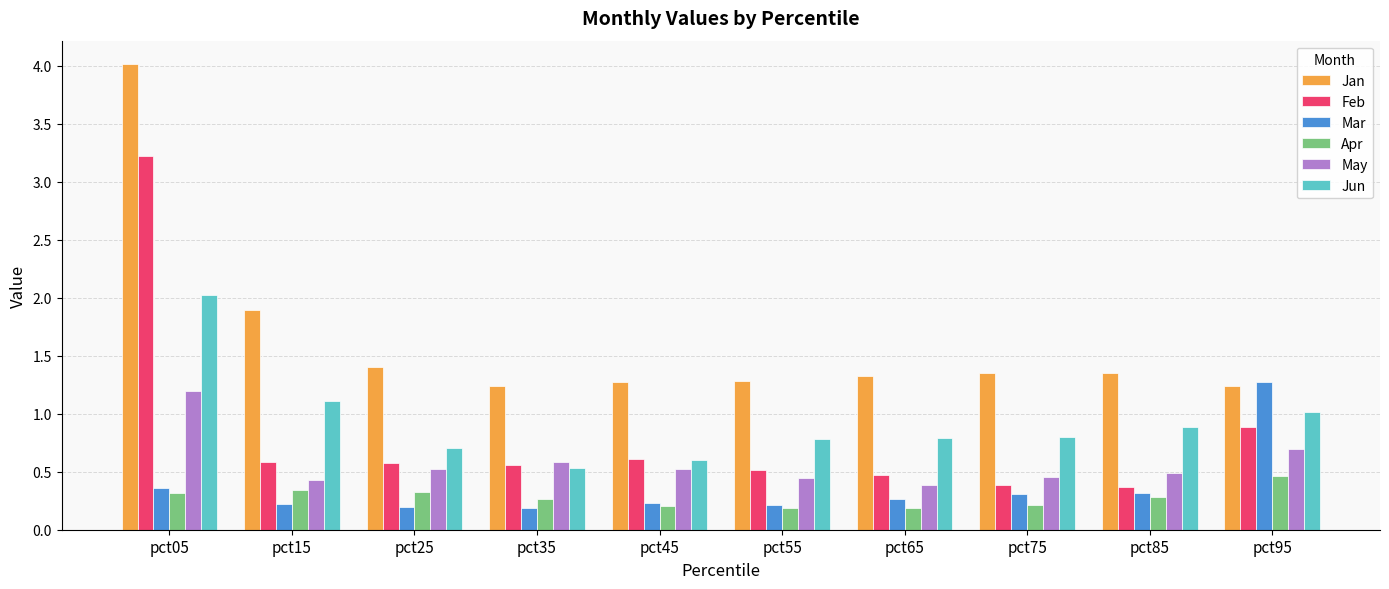

How many bars are there in each group?

6